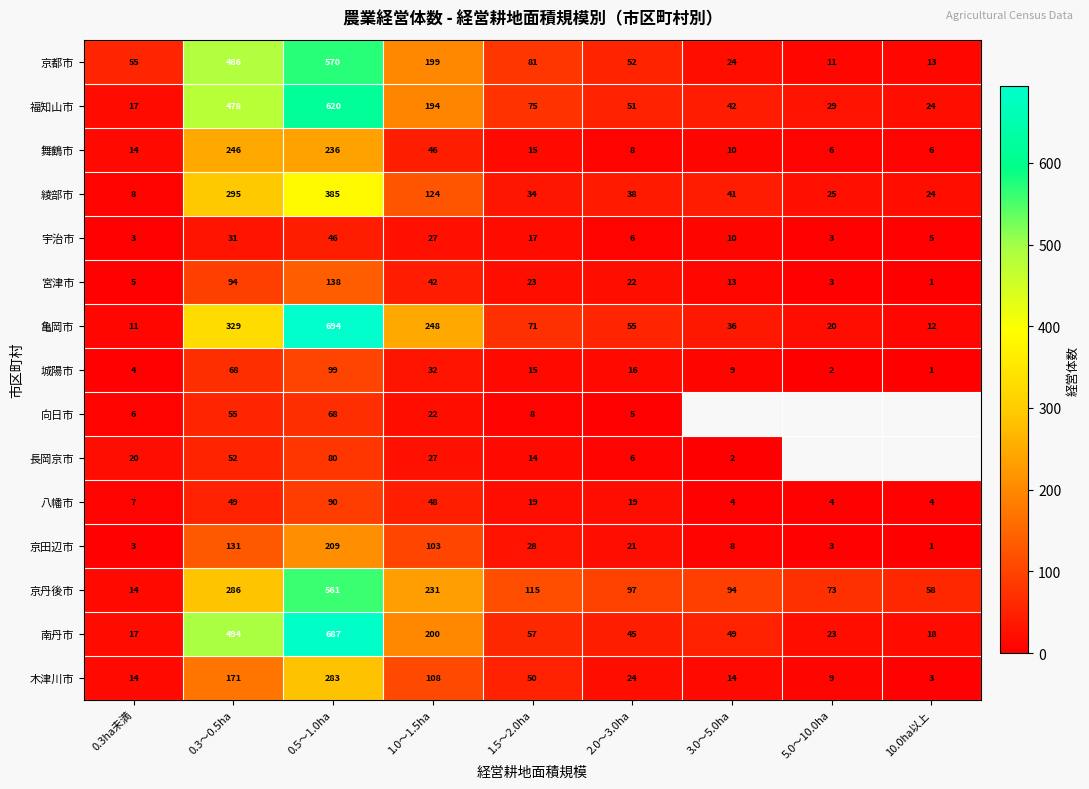

At which category does the chart reach its peak across all series?

0.5～1.0ha